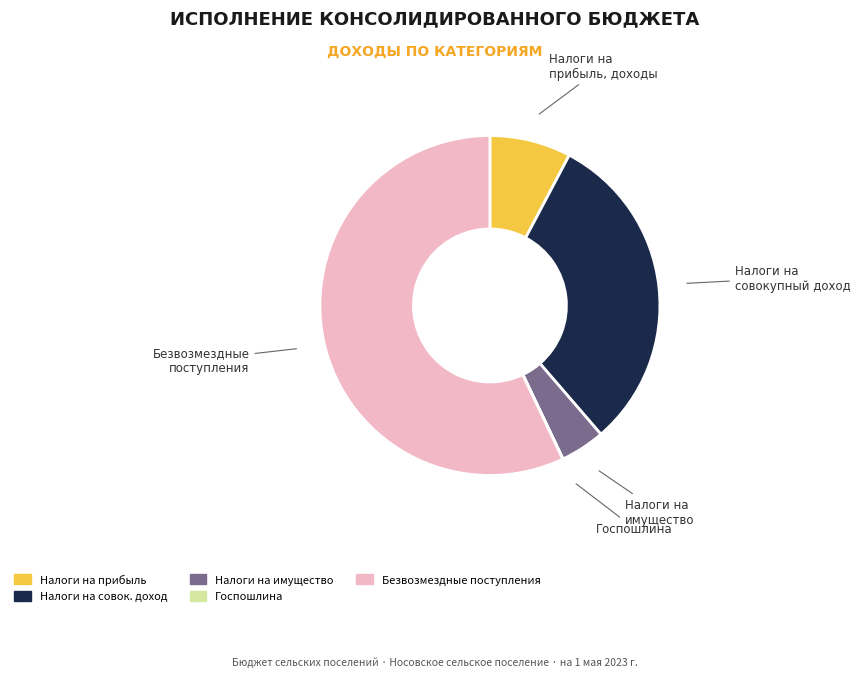

Is there a majority slice in this chart?

Yes